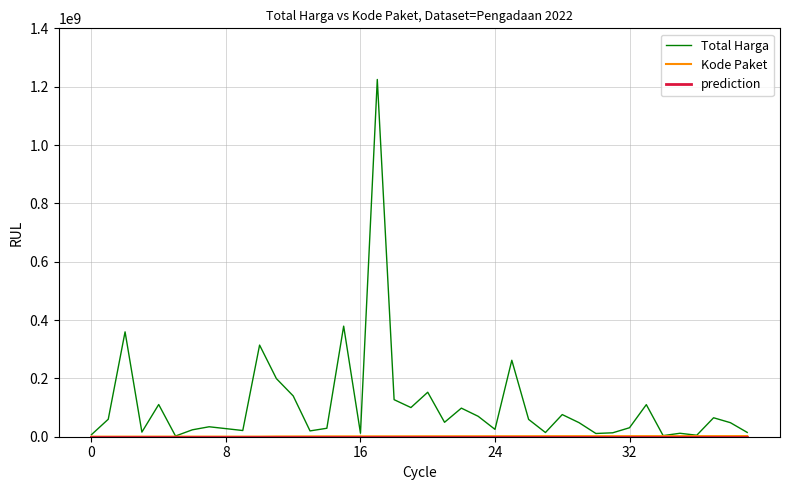

Which series has the widest spread of values?

Total Harga